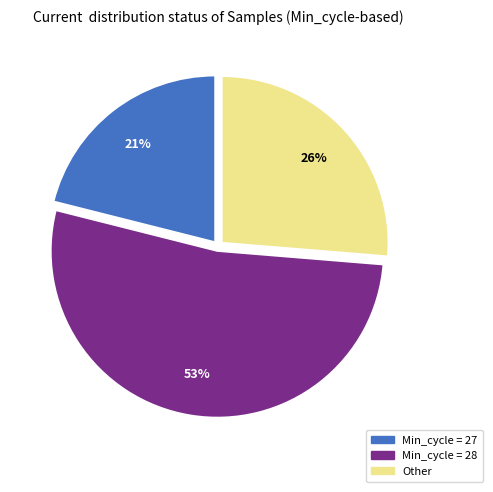

To the nearest percent, what is the average slice percentage?

33%